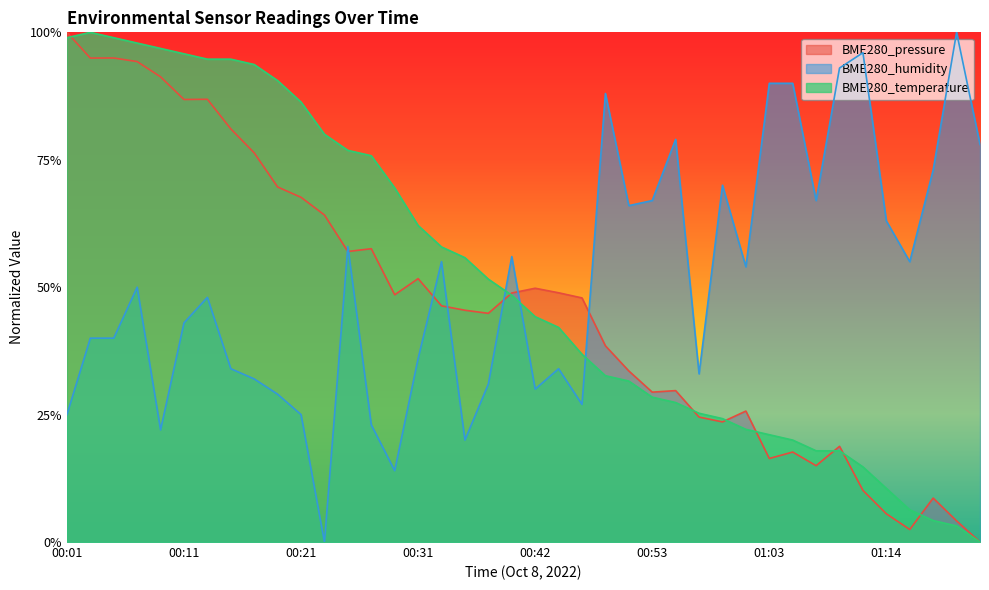

True or false: BME280_temperature has a value of 0.5 at 00:38.

True